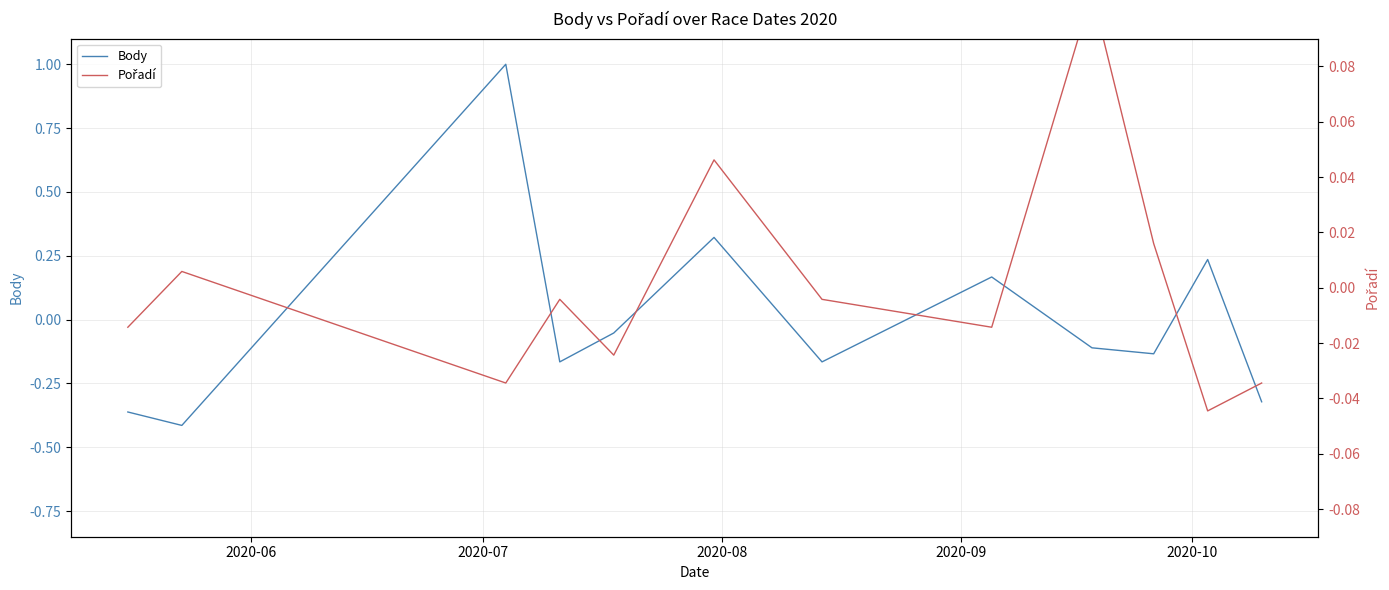

What is the highest value of the Body series?

1.0